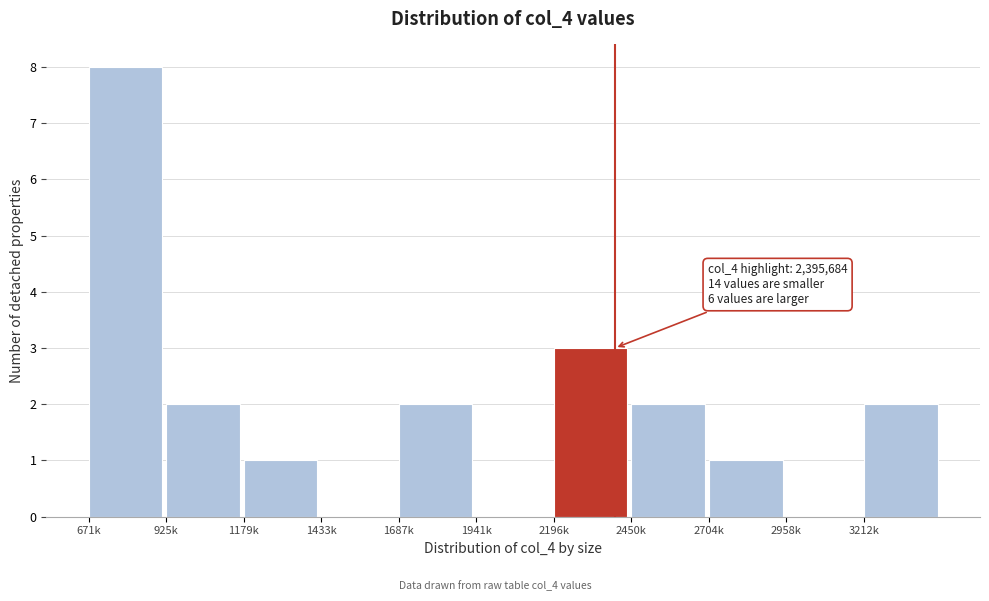

Reading left to right, what are all the values shown in this chart?

671k=8	925k=2	1179k=1	1433k=0	1687k=2	1941k=0	2196k=3	2450k=2	2704k=1	2958k=0	3212k=2